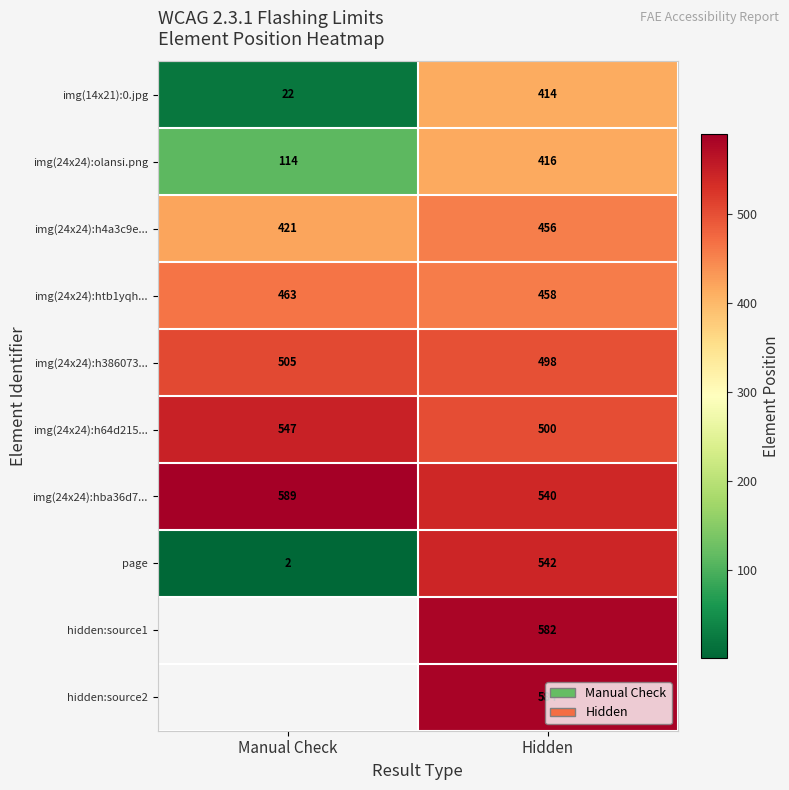

True or false: img(24x24):h4a3c9e... has a value of 111.5 at Manual Check.

False